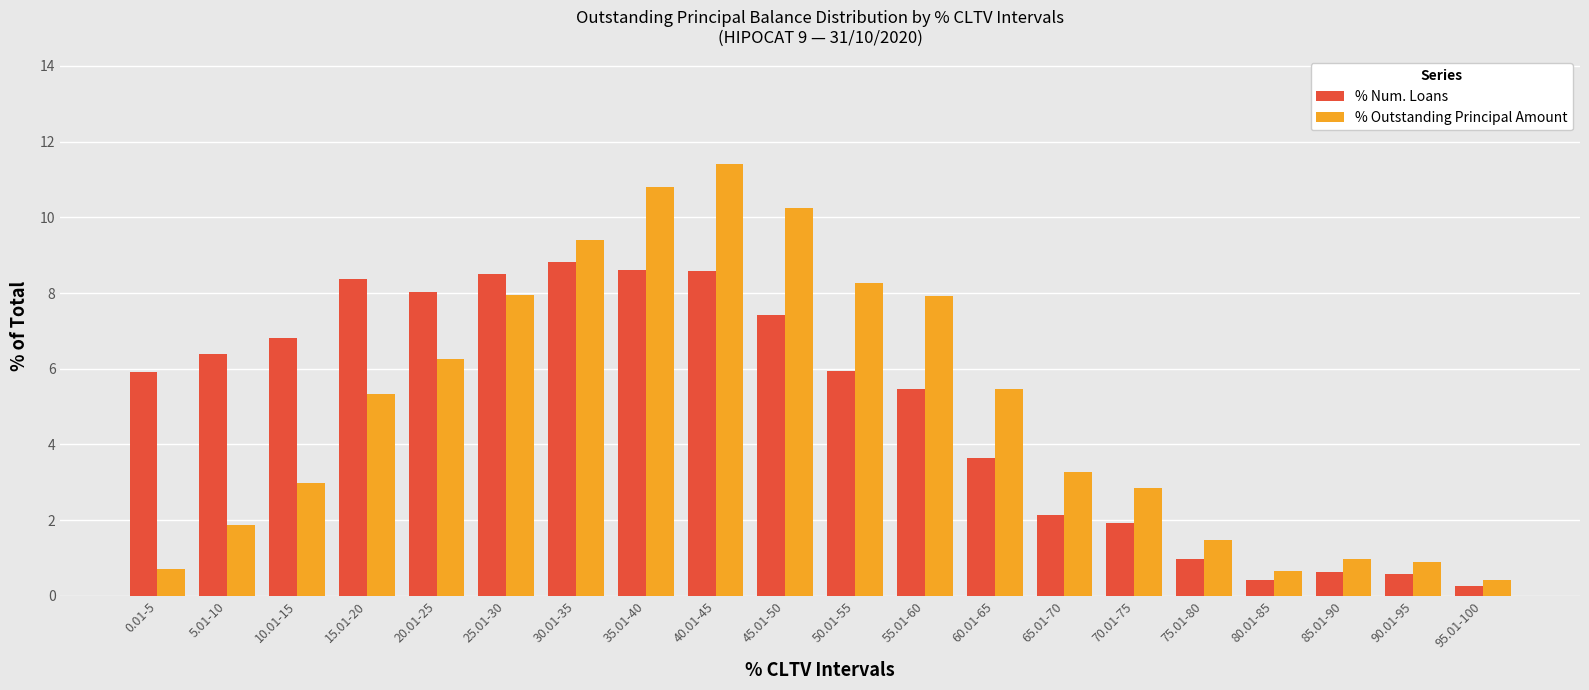

Which category has the lowest value across all series?

95.01-100